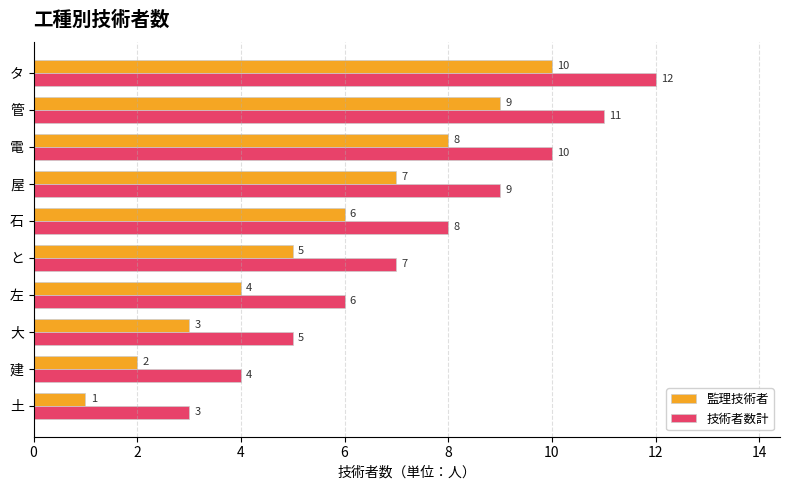

How many data points in 監理技術者 are less than 6?

5